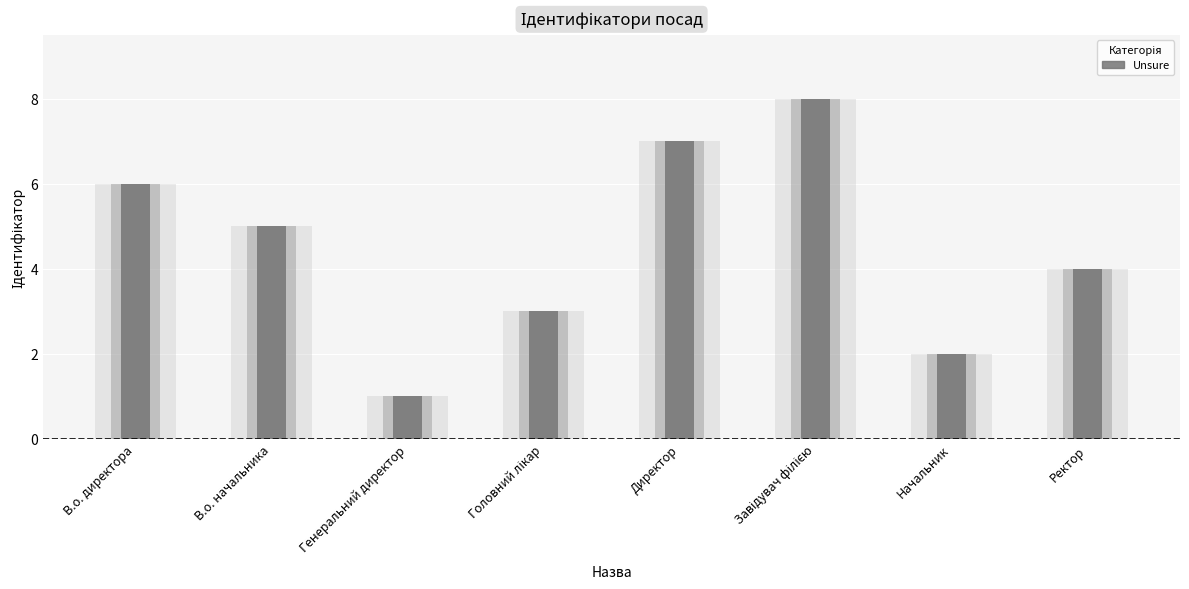

At which label is the value closest to 4?

Ректор